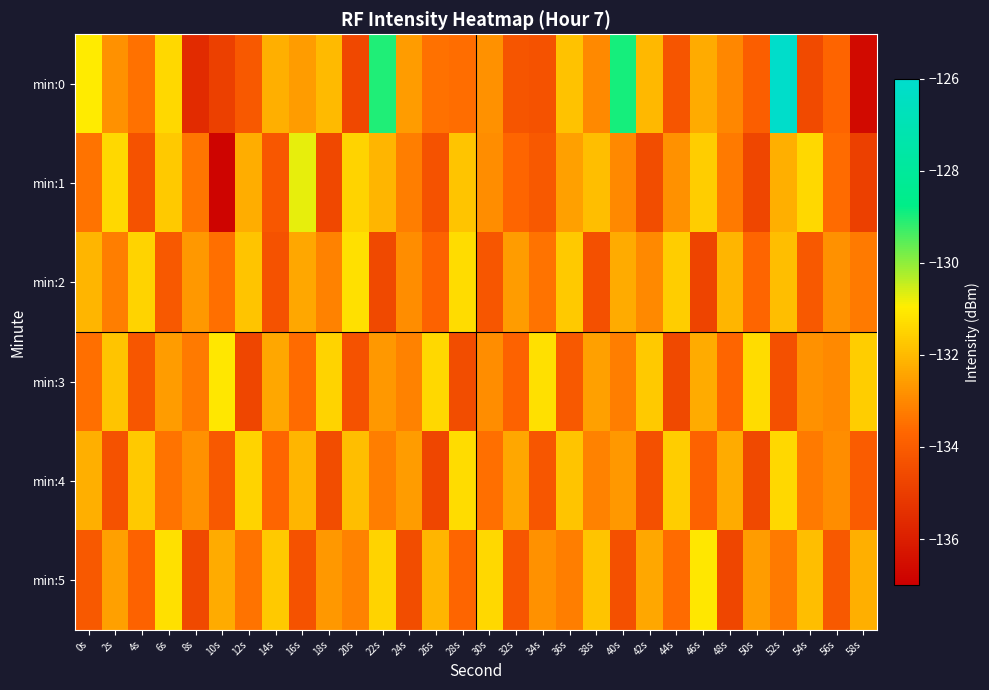

Between 42s and 58s, which is larger?

42s